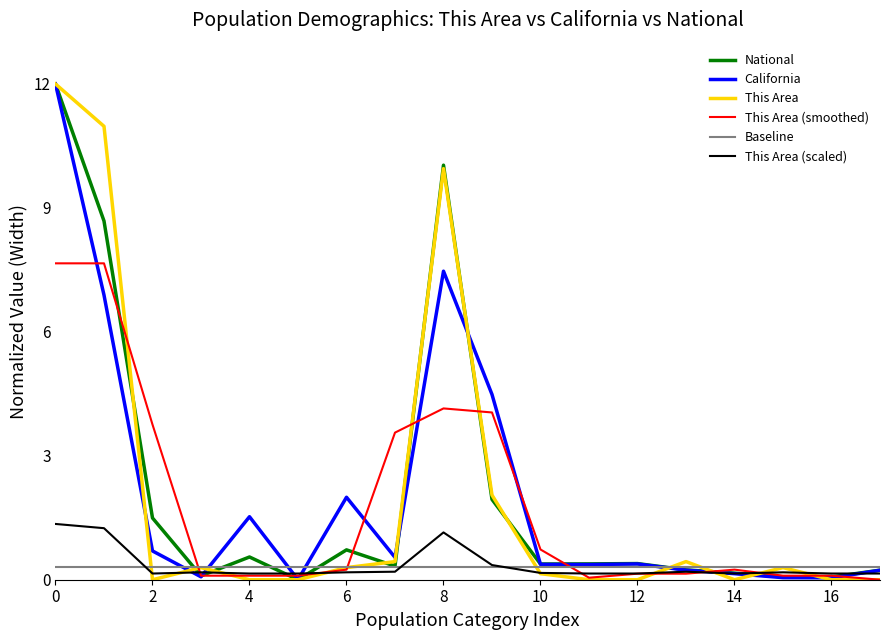

In California, how many points are higher than both neighbors (excluding endpoints)?

4